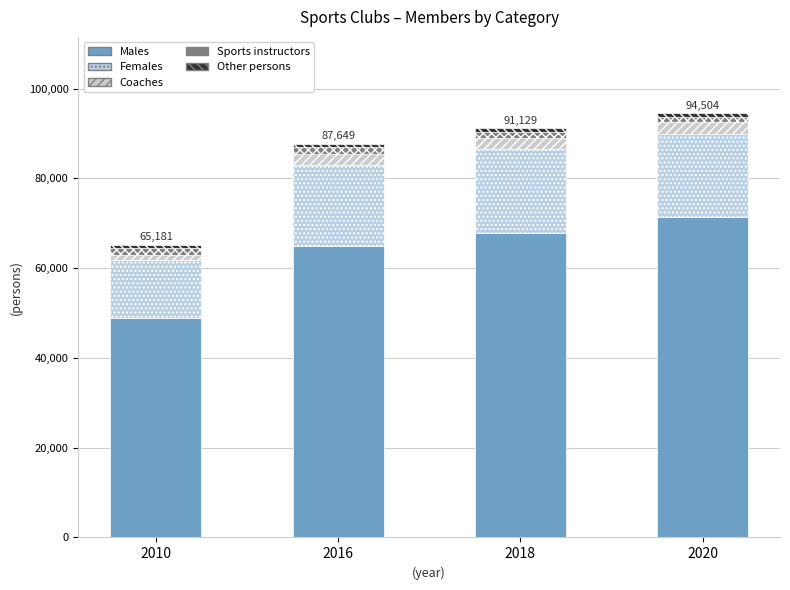

At 2020, list the series in order from largest to smallest.

Males, Females, Coaches, Sports instructors, Other persons